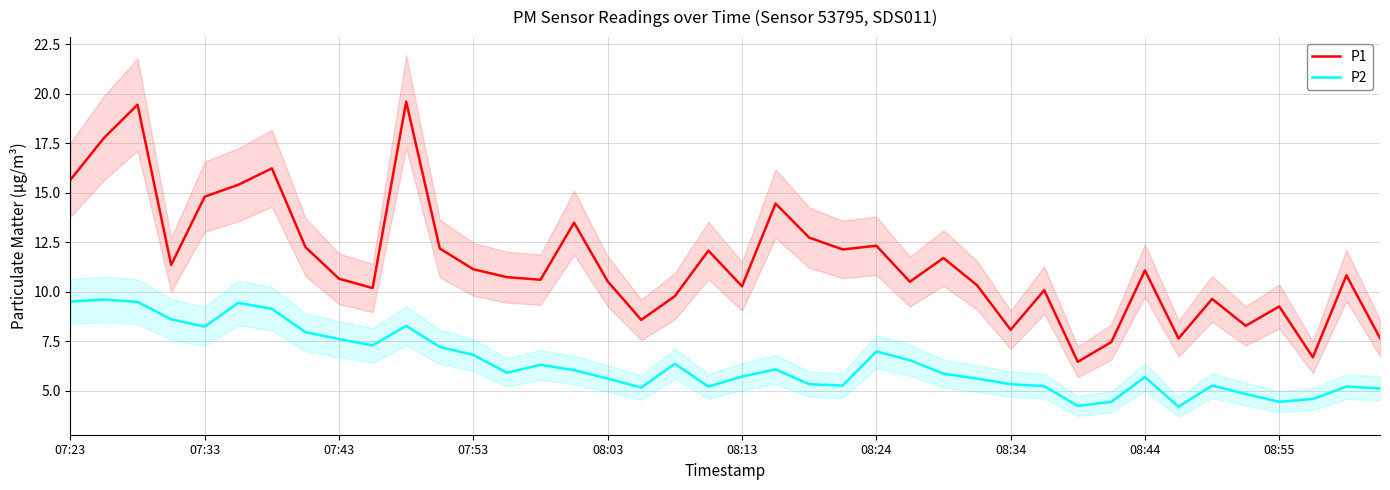

True or false: P1 and P2 intersect in this chart.

False